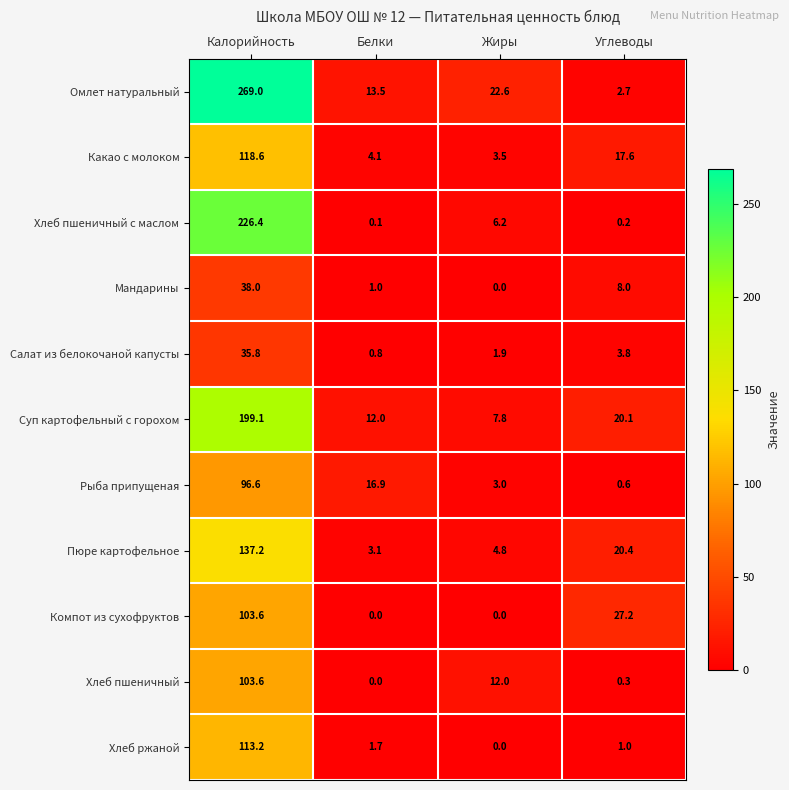

Which series has the largest total across all categories?

Омлет натуральный